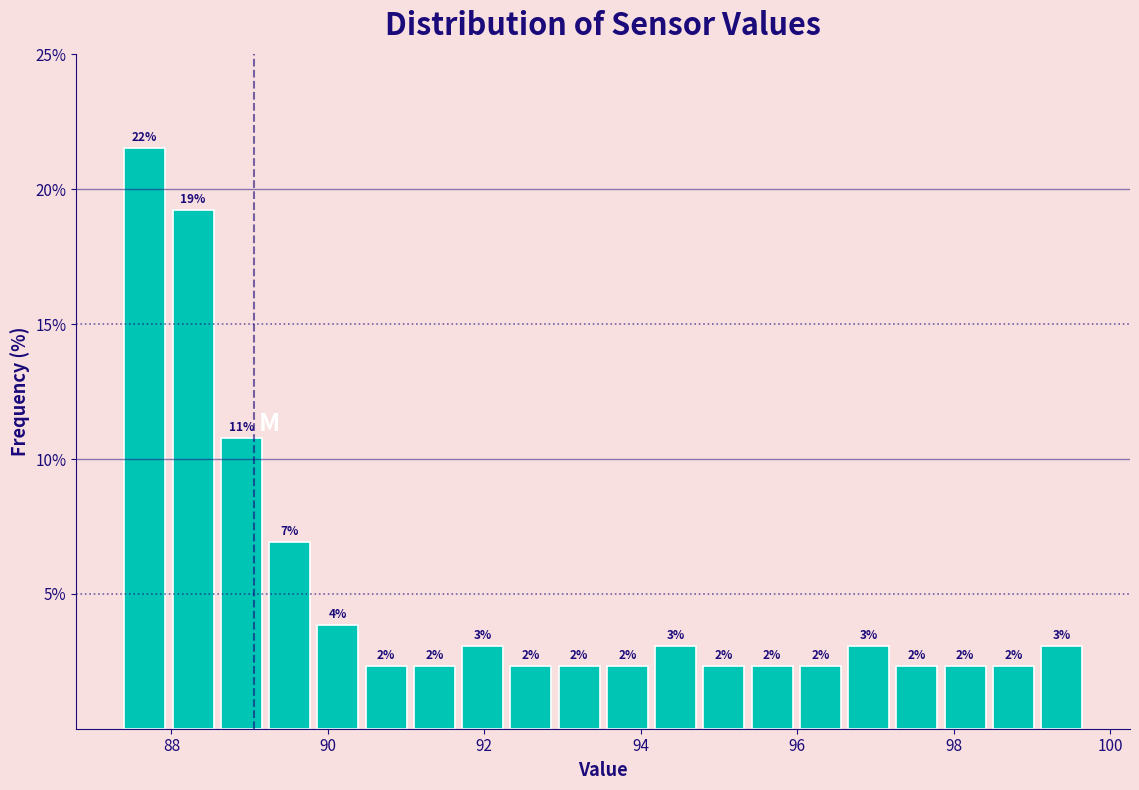

Around what value on the x-axis is the tallest bar? Give the approximate position of its centre, as read against the axis.

87.6